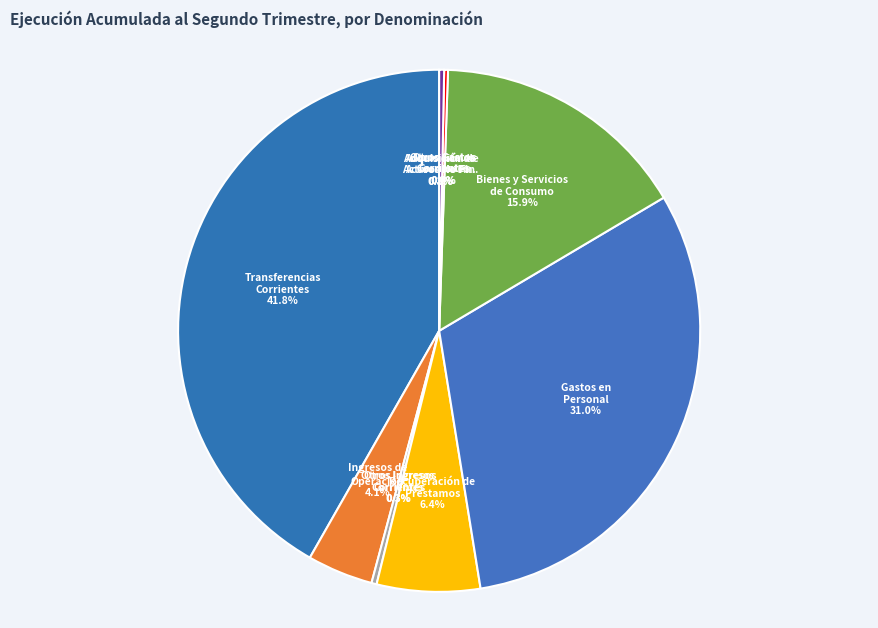

How much of the chart is everything except OTROS INGRESOS CORRIENTES?

99.7%